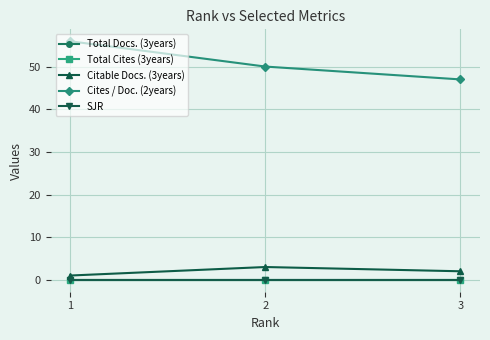

Is this an area chart (filled region under the line)?

No